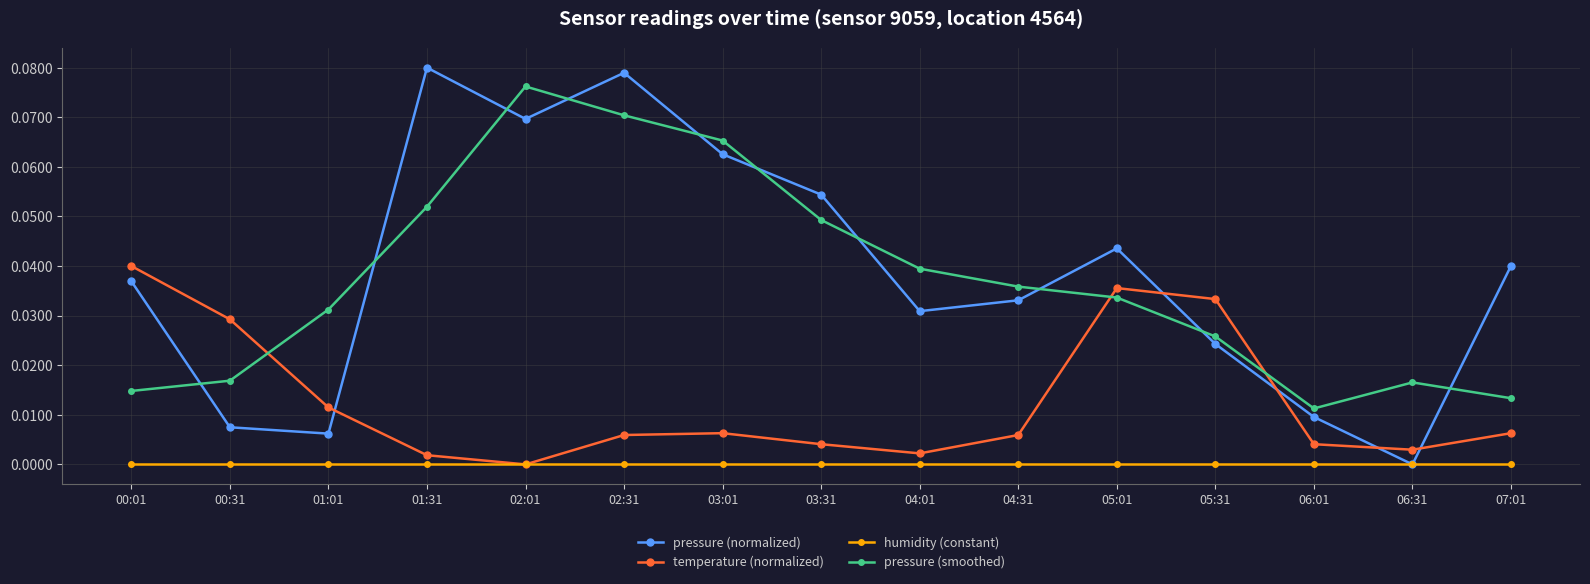

At which label does pressure (smoothed) reach its peak?

02:01